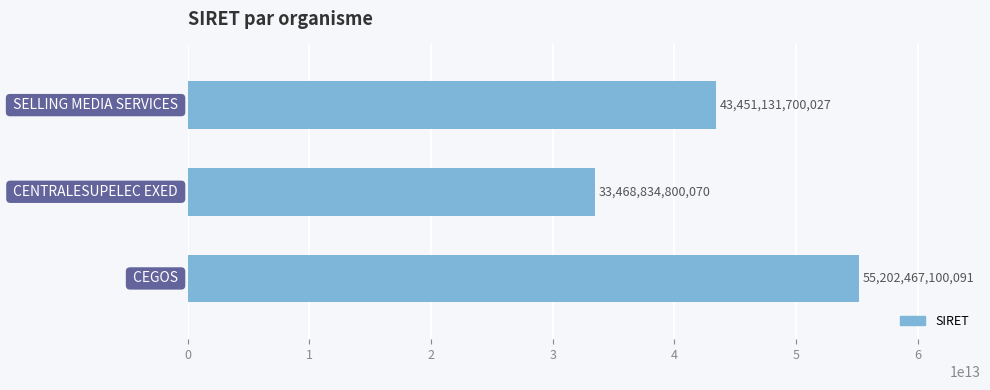

What is the difference between the maximum and second lowest values?

11751335400064